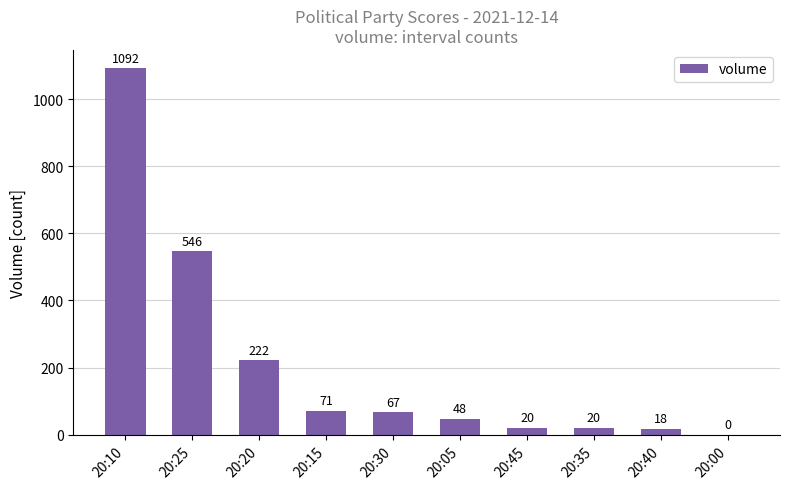

The value at 20:40 is 18. True or false?

True